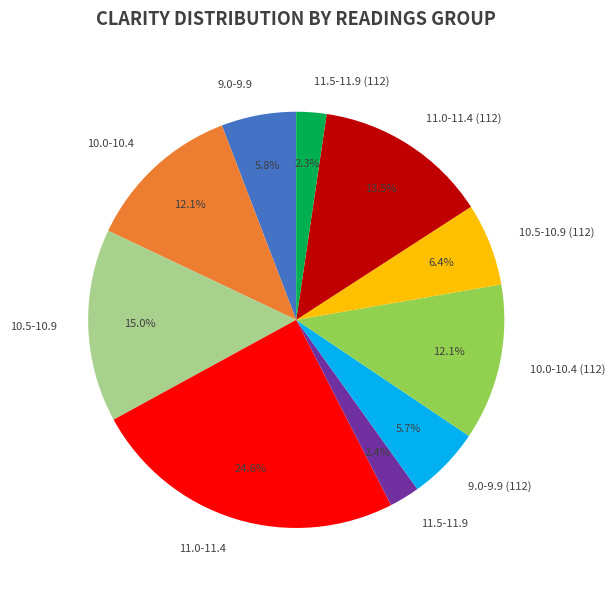

What percentage is NOT represented by 9.0-9.9 (112)?

94.3%